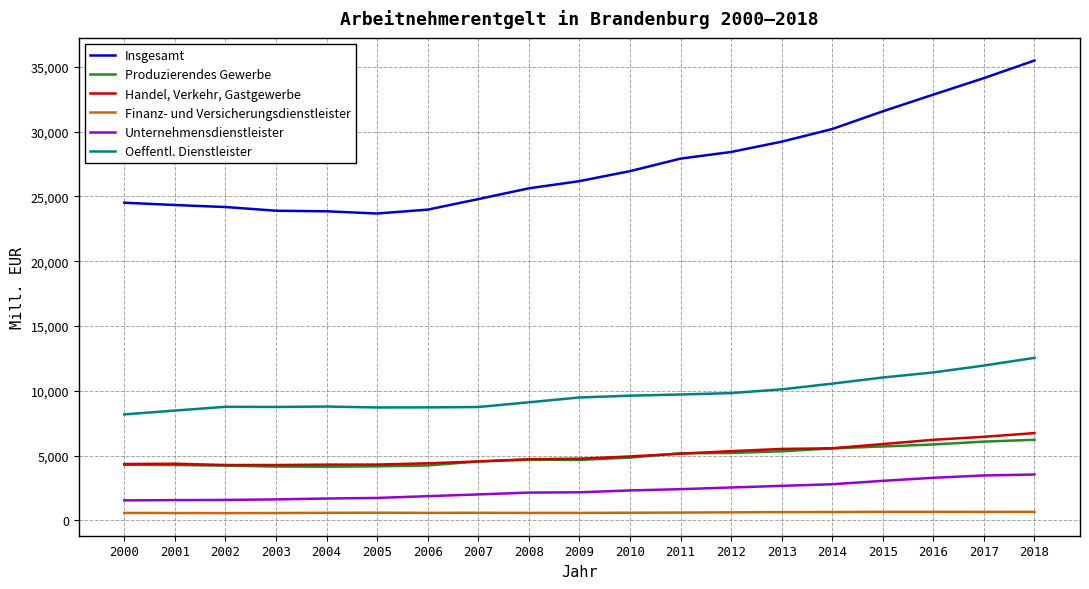

What is the spread (max minus min) of values at 2005?

23095.2